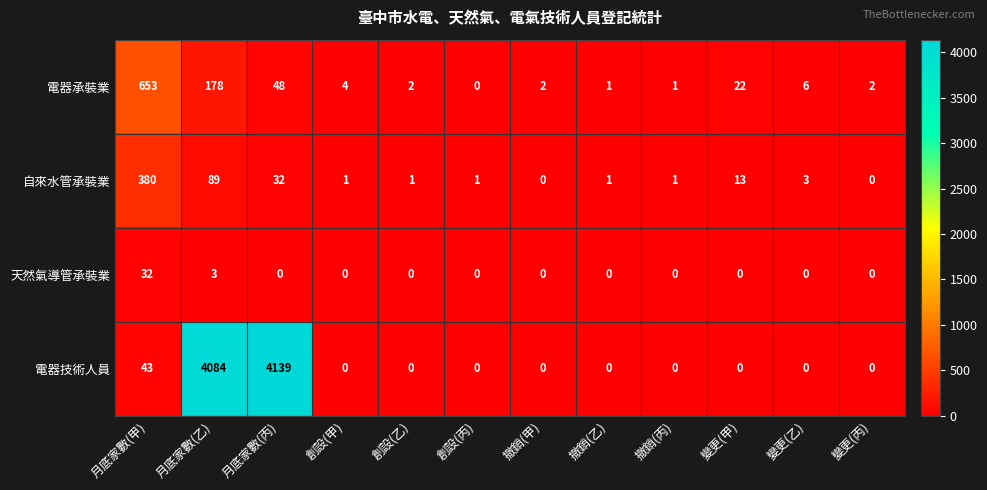

Which series changed the most between 月底家數(乙) and 變更(丙)?

電器技術人員